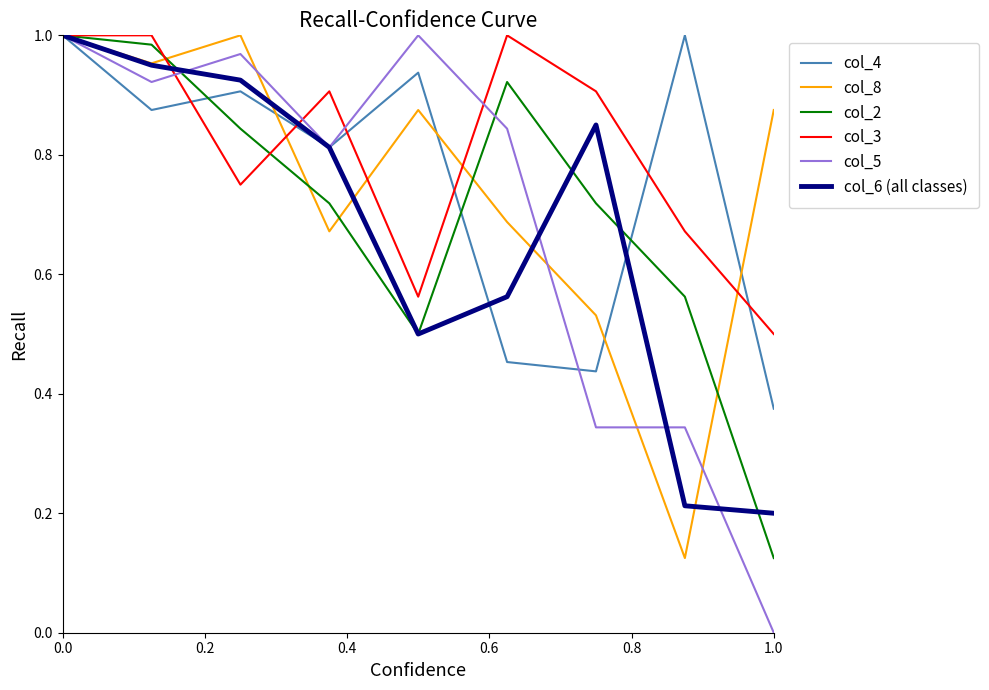

Which series has the largest range (max minus min)?

col_5